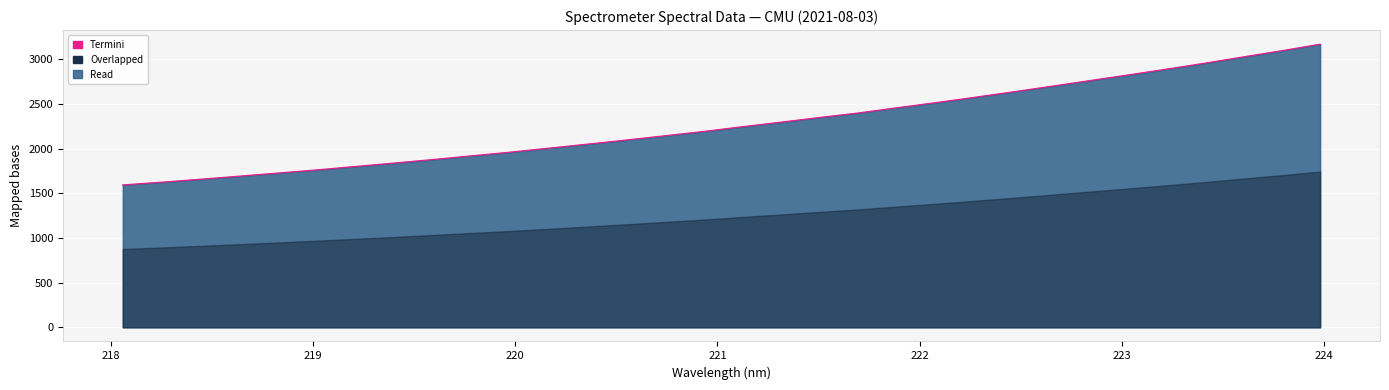

True or false: the data has more than 0 interior local peaks.

False